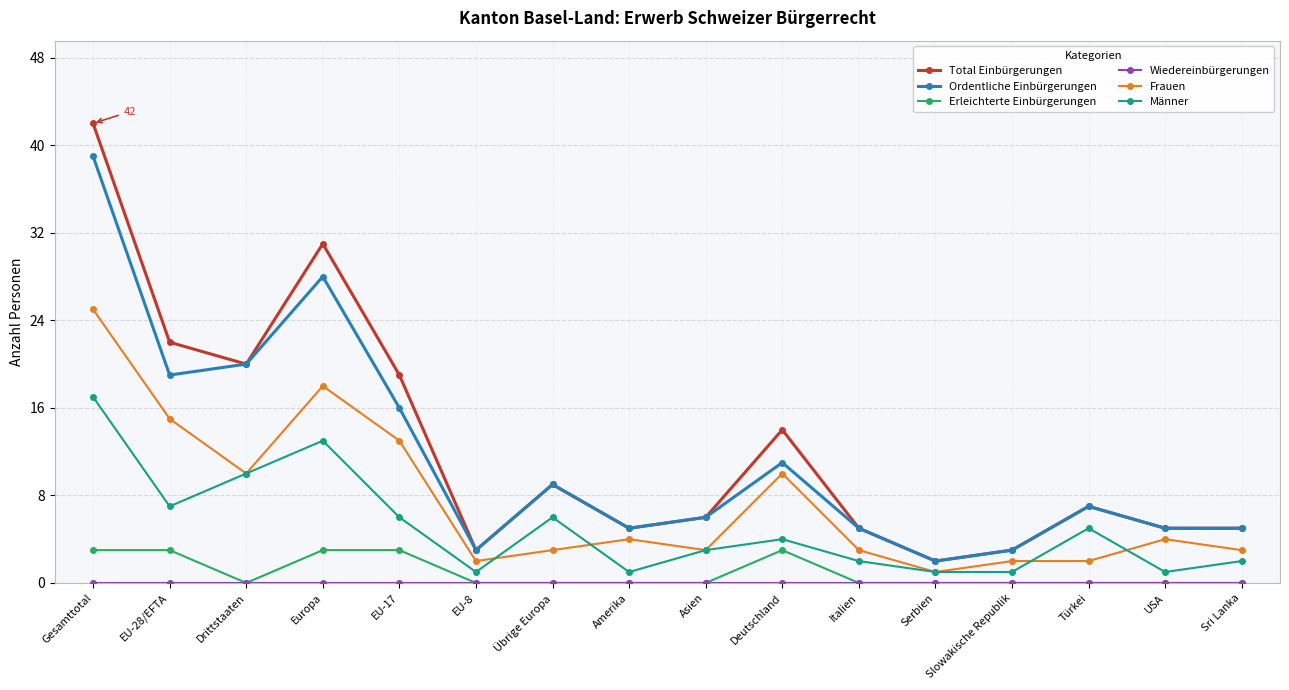

What is the label of the 8th point from the left?

Amerika